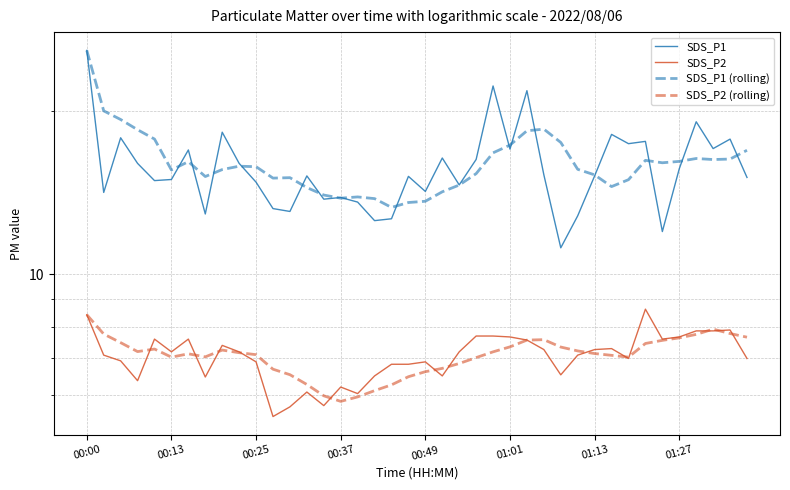

At 01:27, list the series in order from largest to smallest.

SDS_P1 (rolling), SDS_P1, SDS_P2, SDS_P2 (rolling)